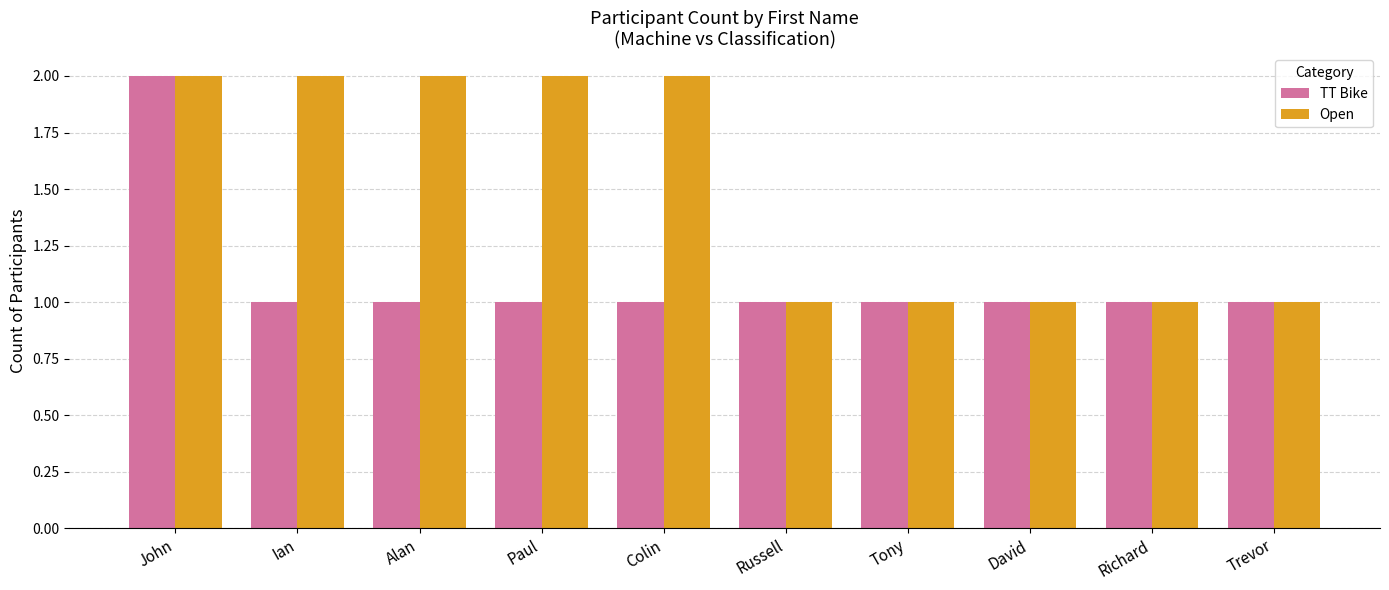

Count the number of data series in this chart.

2